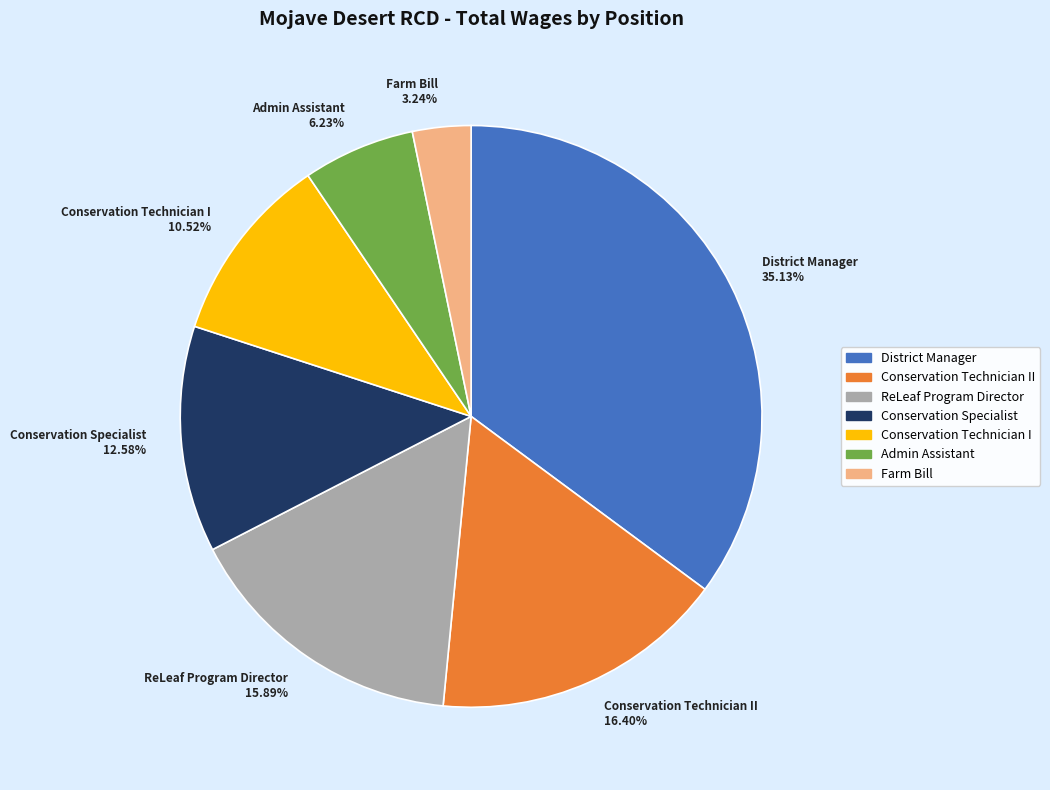

Do Farm Bill and Conservation Technician II together represent more than half of the pie?

No